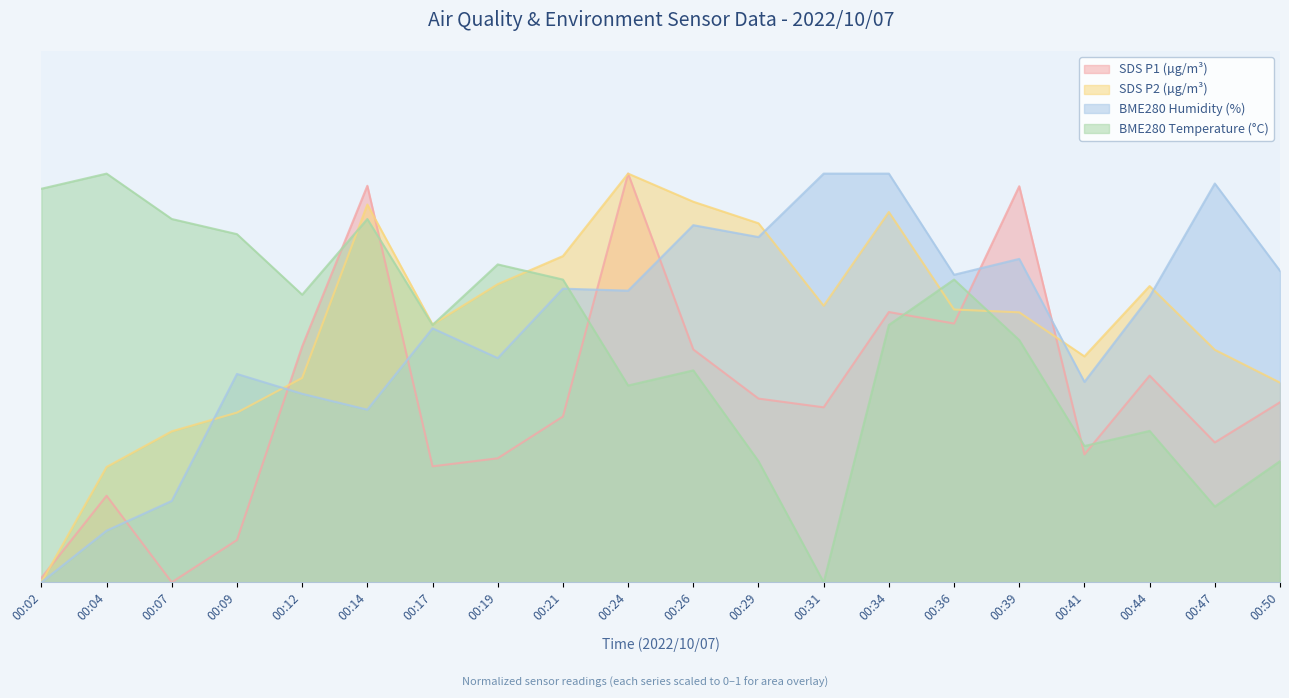

At which label does SDS_P2 reach its minimum?

00:02